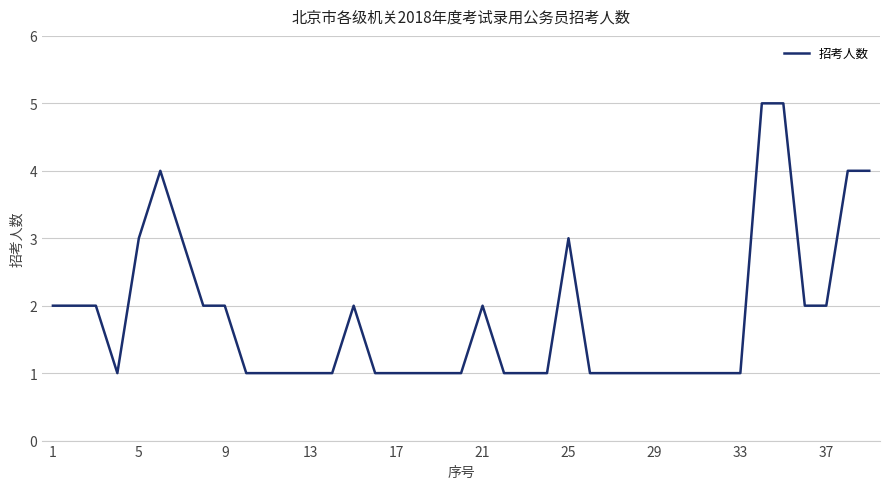

What is the maximum value shown in the chart?

5